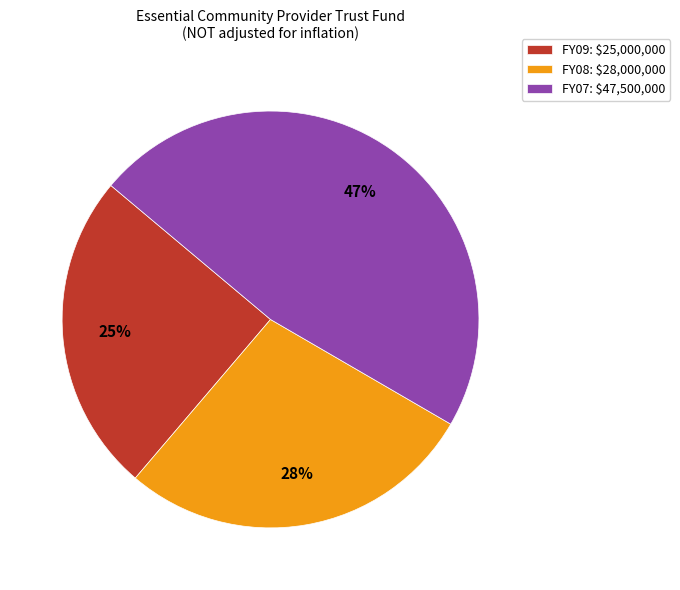

Count the number of slices in the pie.

3